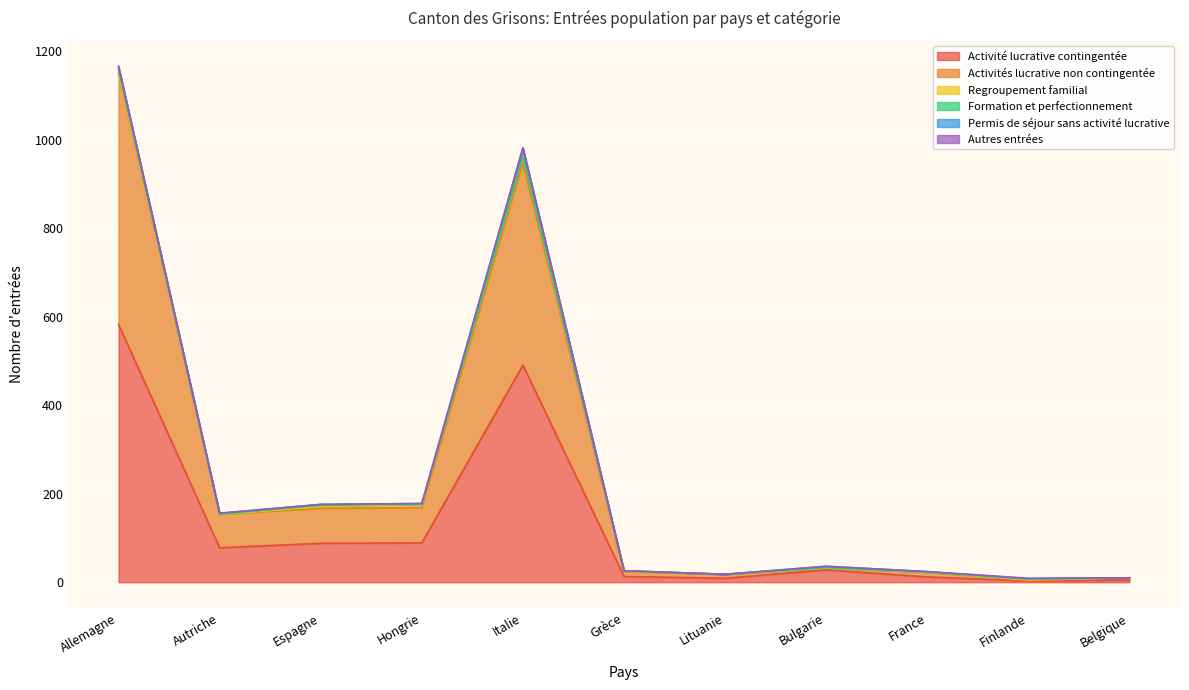

List the labels in order of Activités lucrative non contingentée value, smallest first.

Finlande, Bulgarie, Belgique, Lituanie, Grèce, France, Autriche, Espagne, Hongrie, Italie, Allemagne